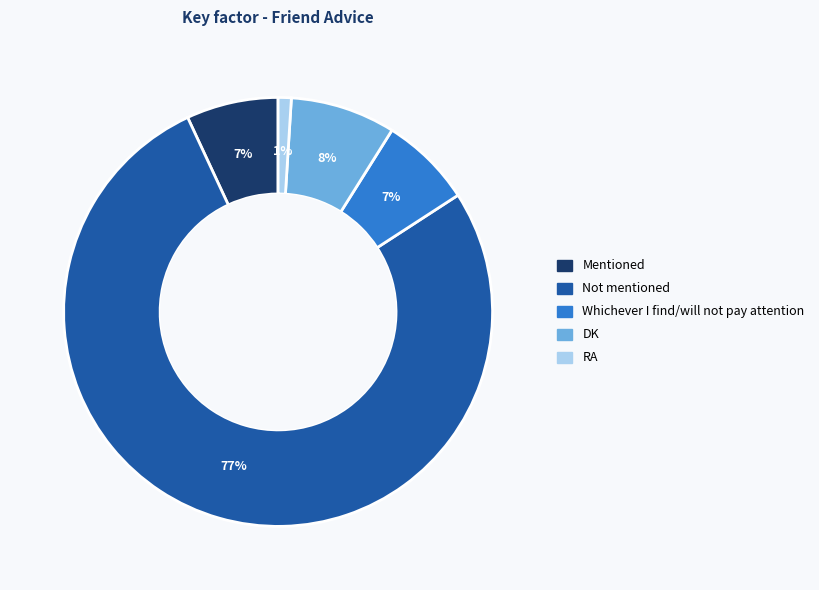

What percentage is the DK slice, to the nearest percent?

8%